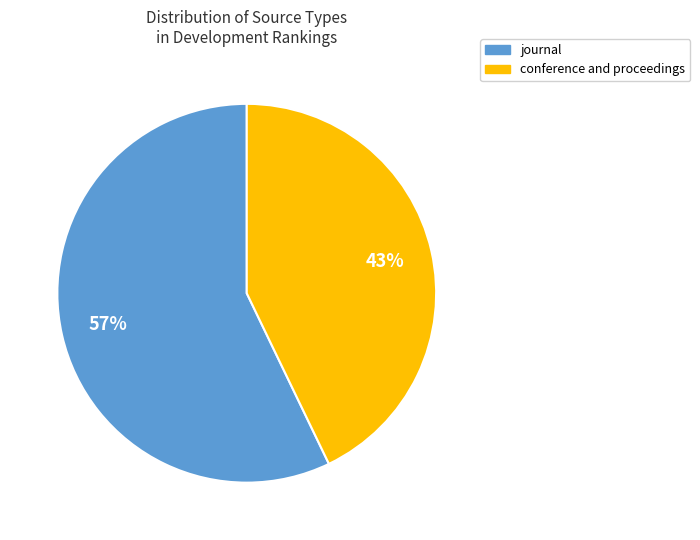

Between conference and proceedings and journal, which is larger?

journal